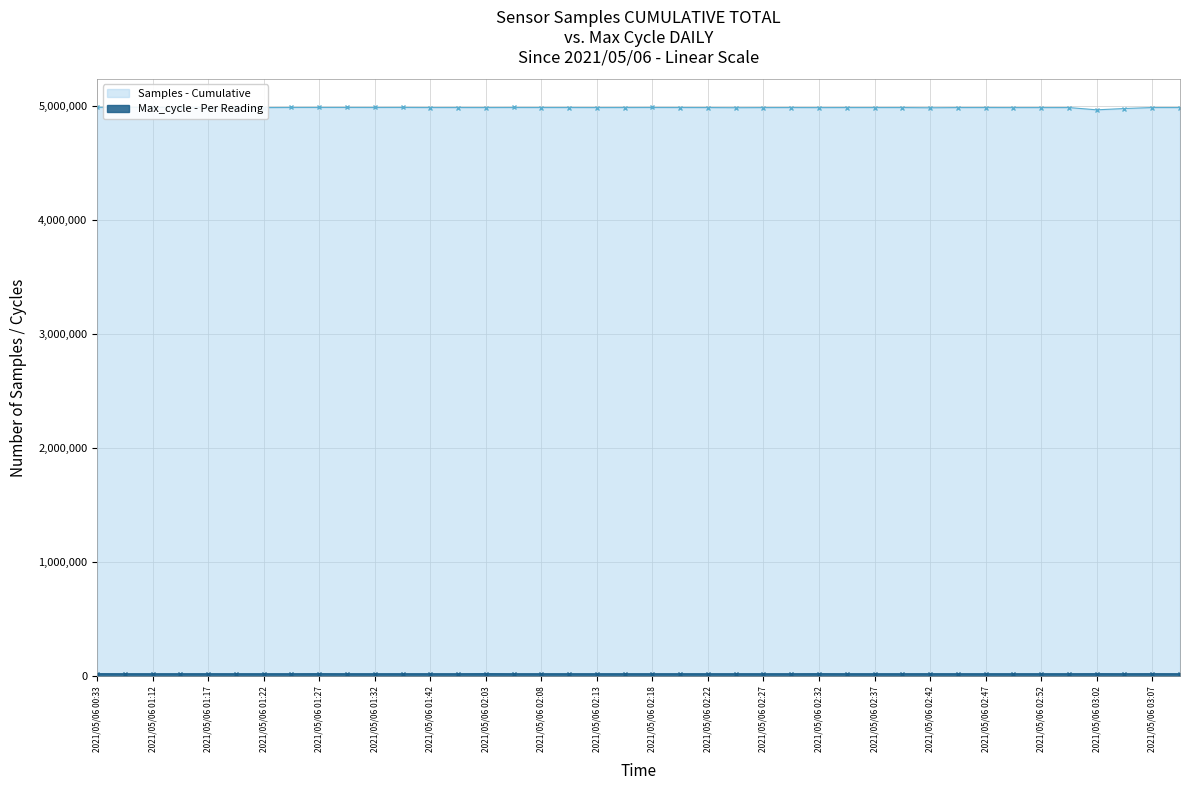

Rank the series at 2021/05/06 02:37 from highest to lowest value.

Samples, Max_cycle